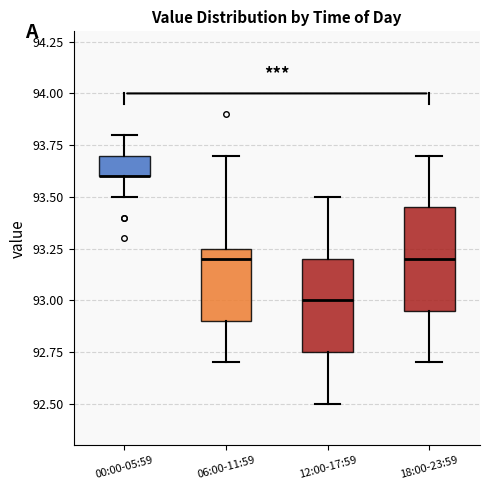

Reading left to right, transcribe this box plot: for each box, give where its median line is, the range the box spans, and where its two whiskers end, as read against the y-axis. The values are not printed on the chart, so give them approximately, as read against the axis.

00:00-05:59: median 93.60 (drawn on the box's lower edge), box 93.60 to 93.70, whiskers 93.50 to 93.80
06:00-11:59: median 93.20, box 92.90 to 93.25, whiskers 92.70 to 93.70
12:00-17:59: median 93.00, box 92.75 to 93.20, whiskers 92.50 to 93.50
18:00-23:59: median 93.20, box 92.95 to 93.45, whiskers 92.70 to 93.70